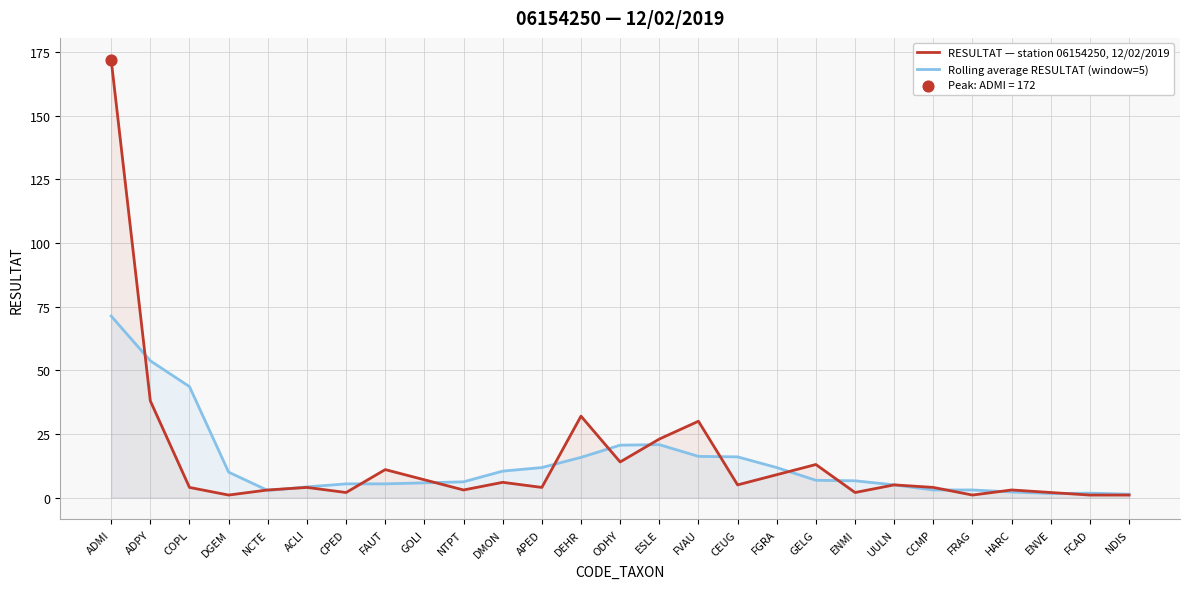

What is the total value across all series at COPL?

47.6